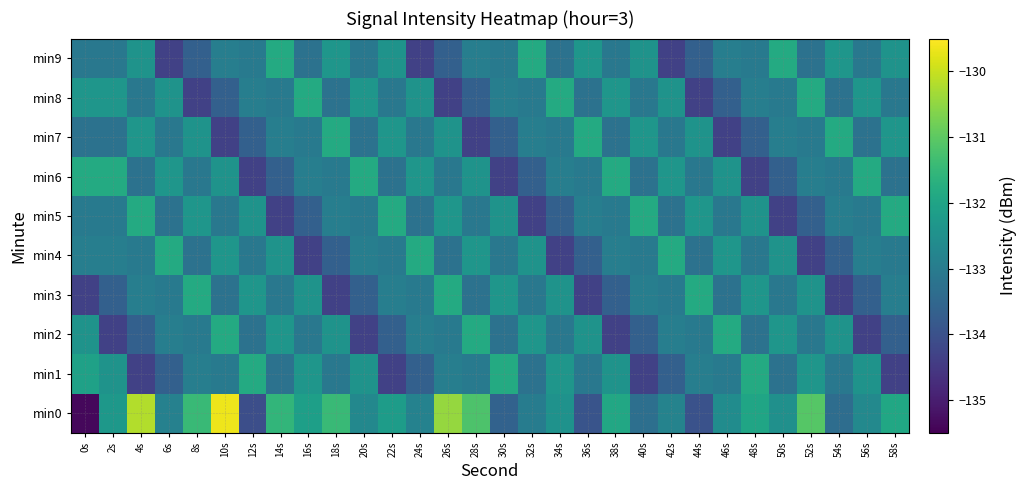

Rank the series at 56s from lowest to highest value.

min2, min3, min7, min9, min5, min4, min0, min1, min8, min6